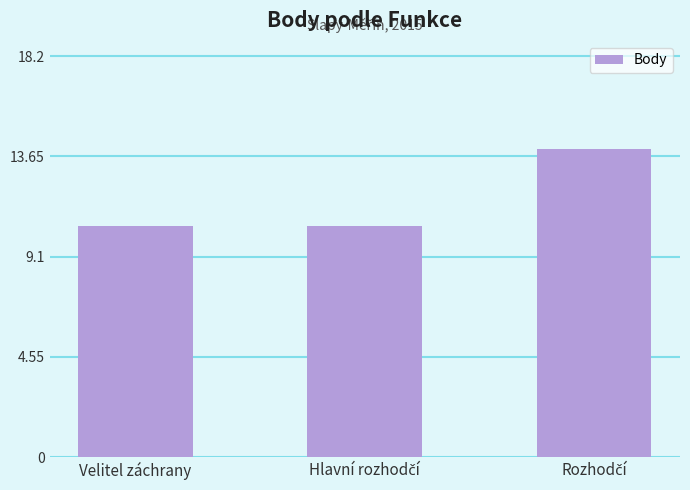

What position from the left is Velitel záchrany?

1